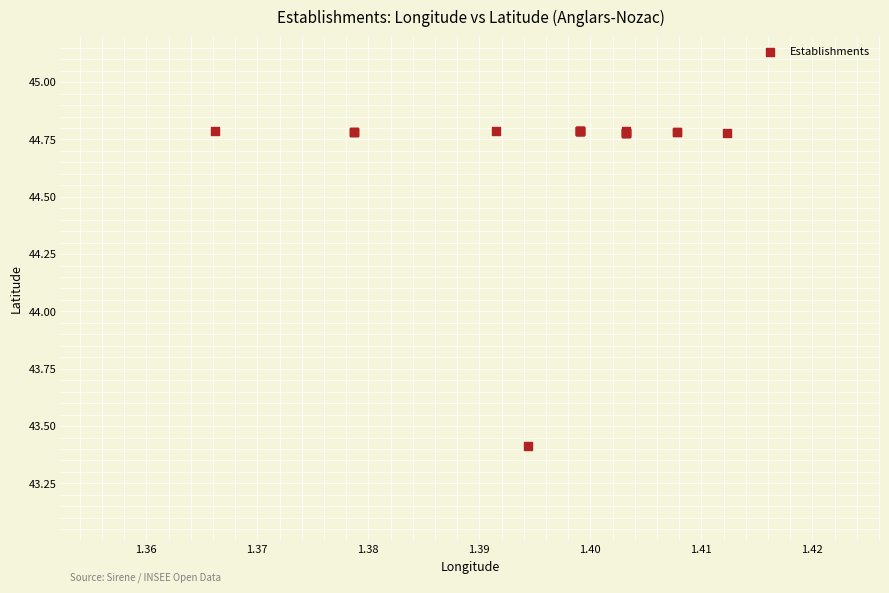

What Y value in the scatter plot is closest to 44?

43.4